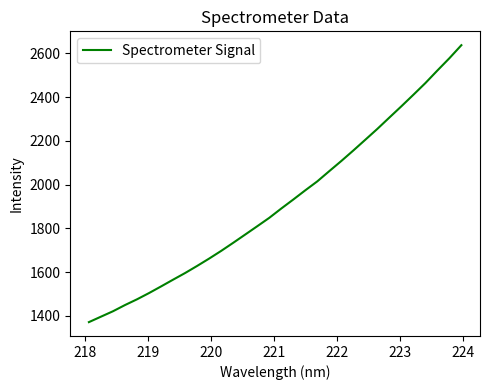

What is the smallest value displayed?

1371.0